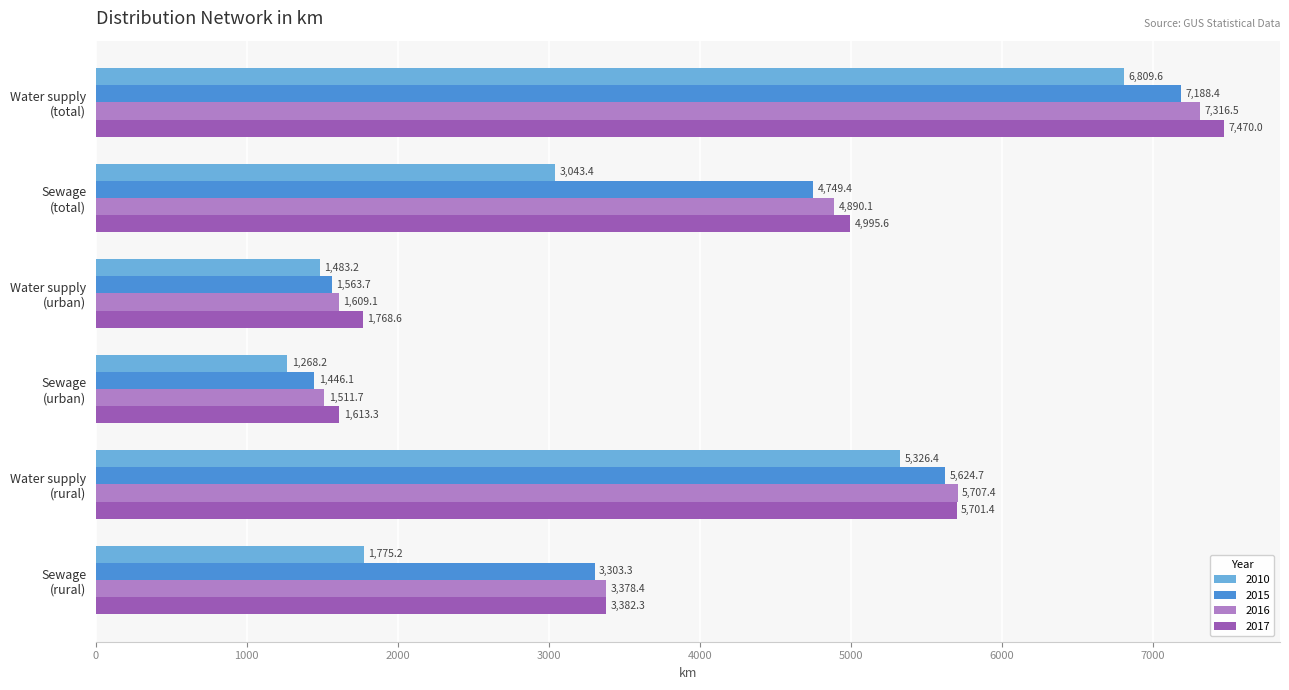

Rank the categories by 2017 value from highest to lowest.

Water supply
(total), Water supply
(rural), Sewage
(total), Sewage
(rural), Water supply
(urban), Sewage
(urban)